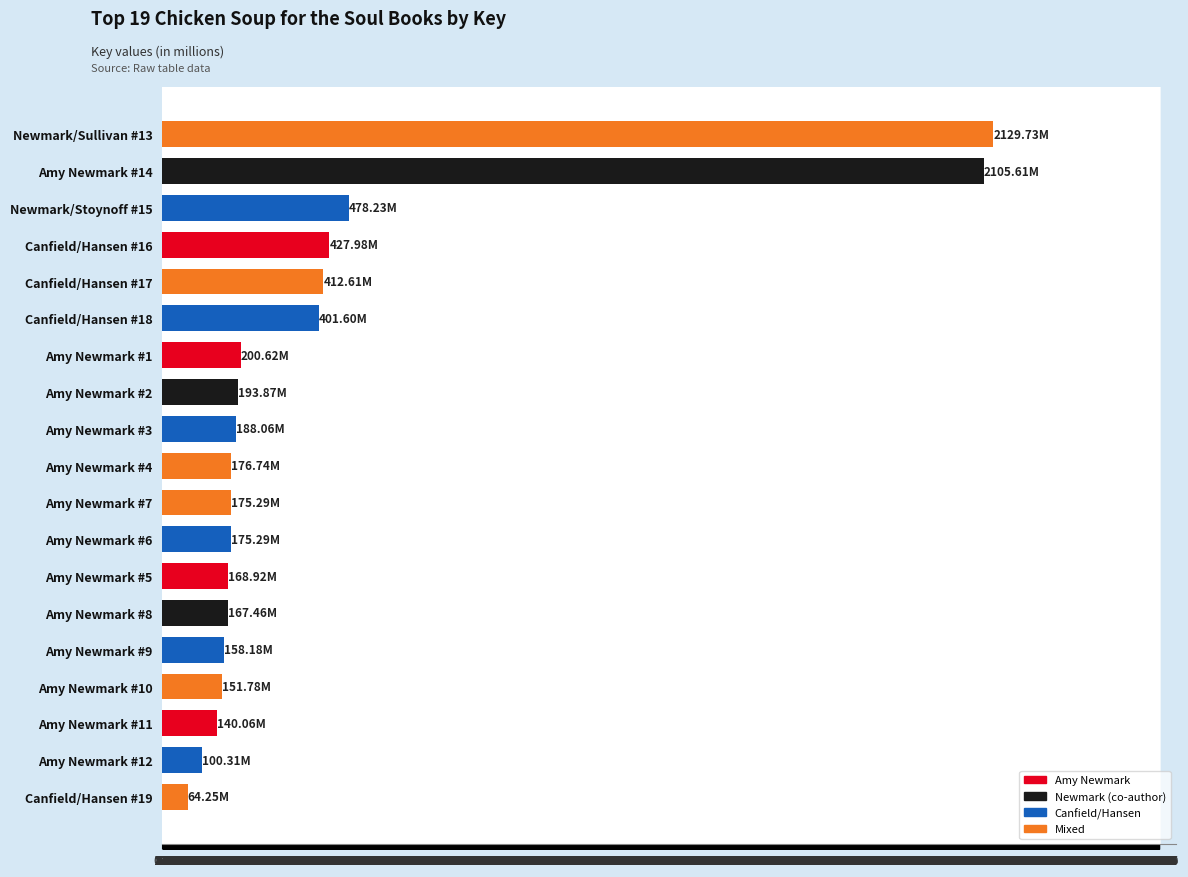

What is the change in value from Canfield/Hansen #17 to Amy Newmark #1?

-212.0